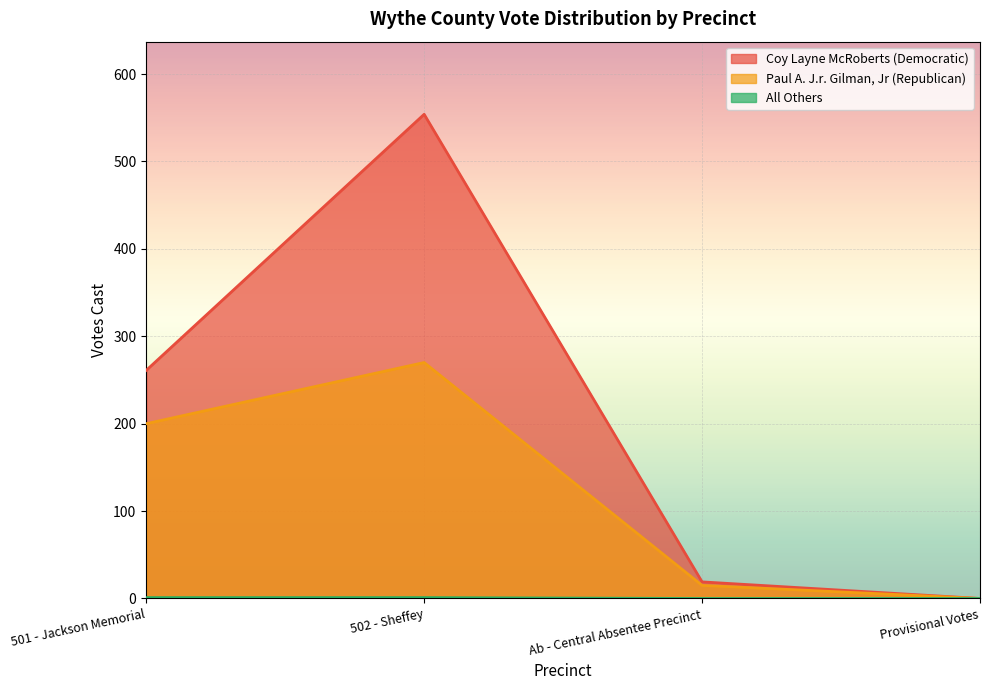

How many lines are shown in the chart?

3